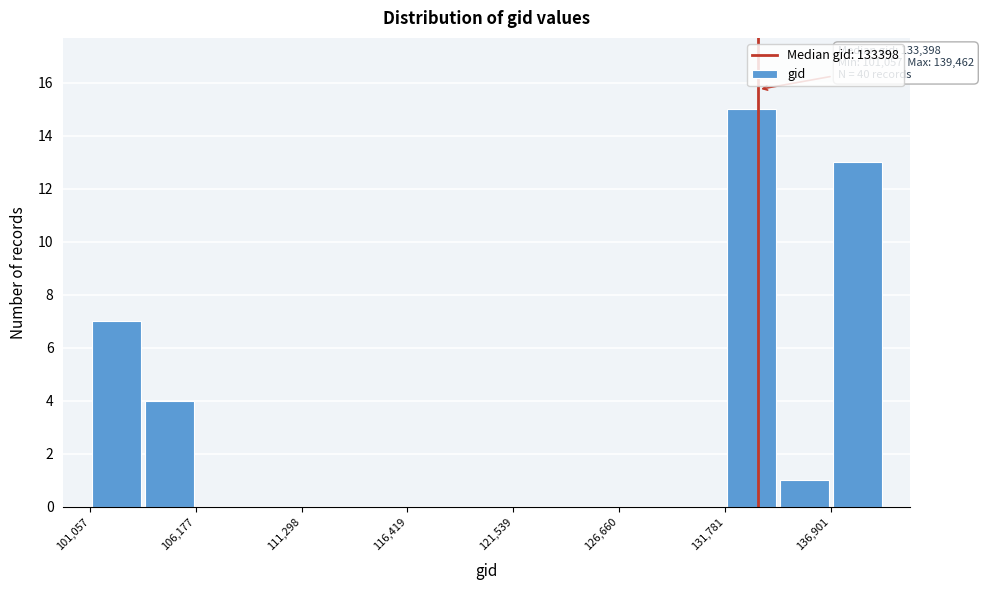

Read against the x-axis, roughly where is the centre of the tallest bar?

133000